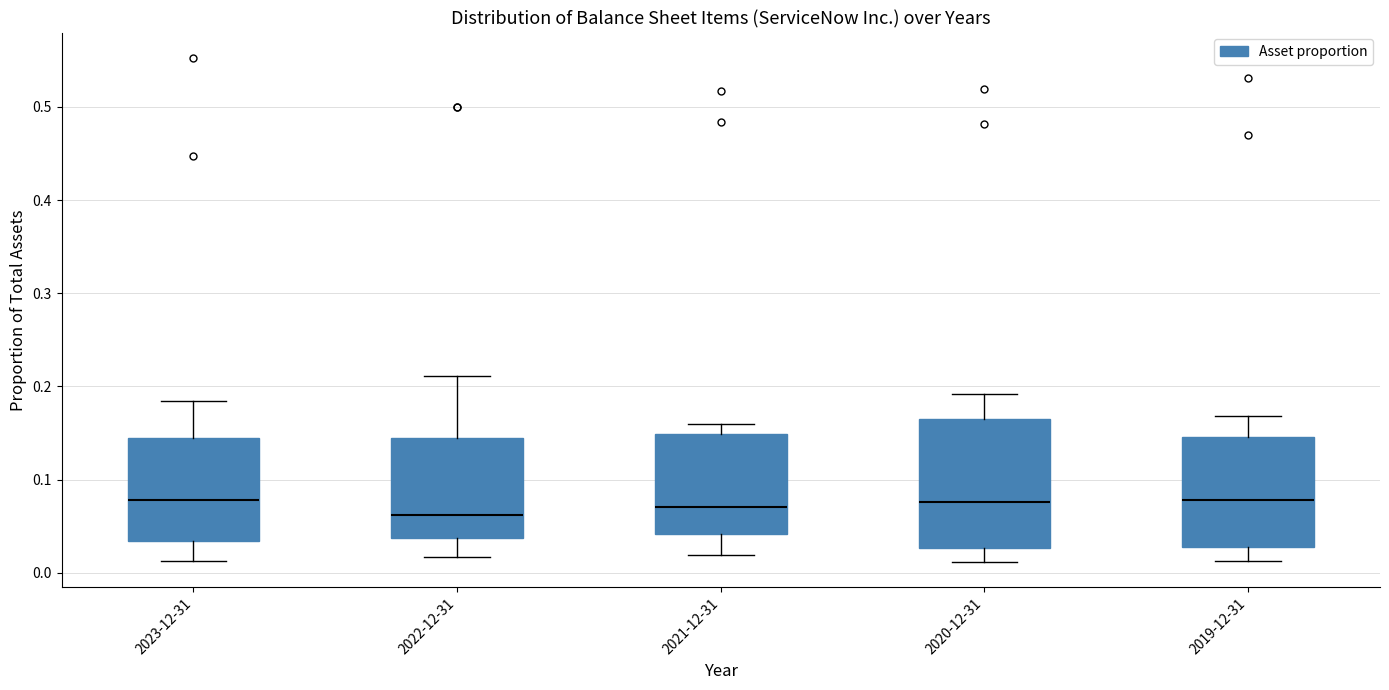

Reading left to right, transcribe this box plot: for each box, give where its median line is, the range the box spans, and where its two whiskers end, as read against the y-axis. The values are not printed on the chart, so give them approximately, as read against the axis.

2023-12-31: median 0.08, box 0.03 to 0.14, whiskers 0.01 to 0.18
2022-12-31: median 0.06, box 0.04 to 0.14, whiskers 0.02 to 0.21
2021-12-31: median 0.07, box 0.04 to 0.15, whiskers 0.02 to 0.16
2020-12-31: median 0.08, box 0.03 to 0.17, whiskers 0.01 to 0.19
2019-12-31: median 0.08, box 0.03 to 0.15, whiskers 0.01 to 0.17